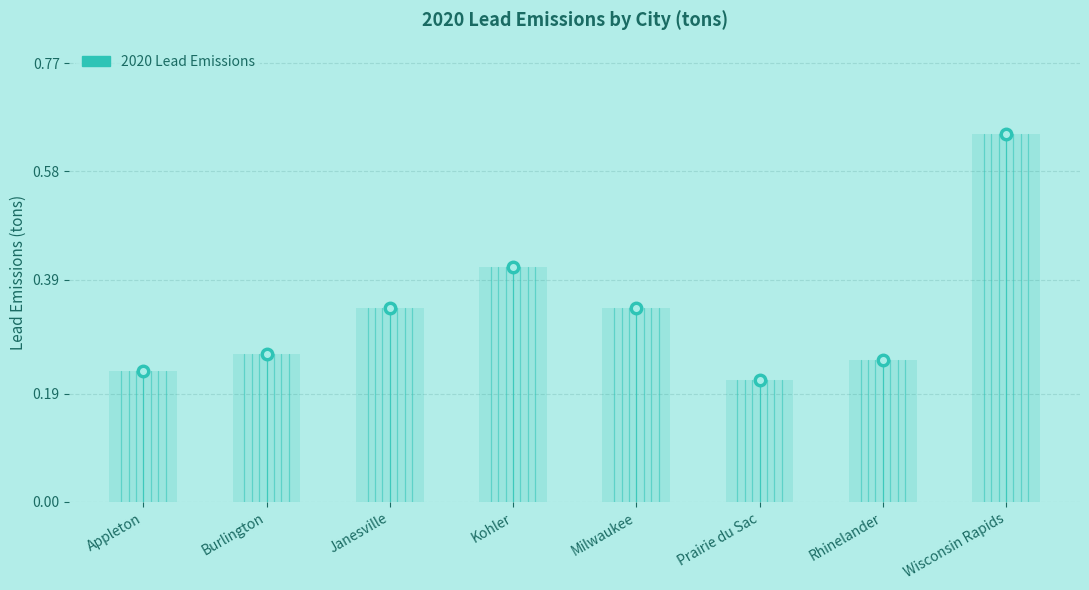

Count the values in the range 0 to 1.

8